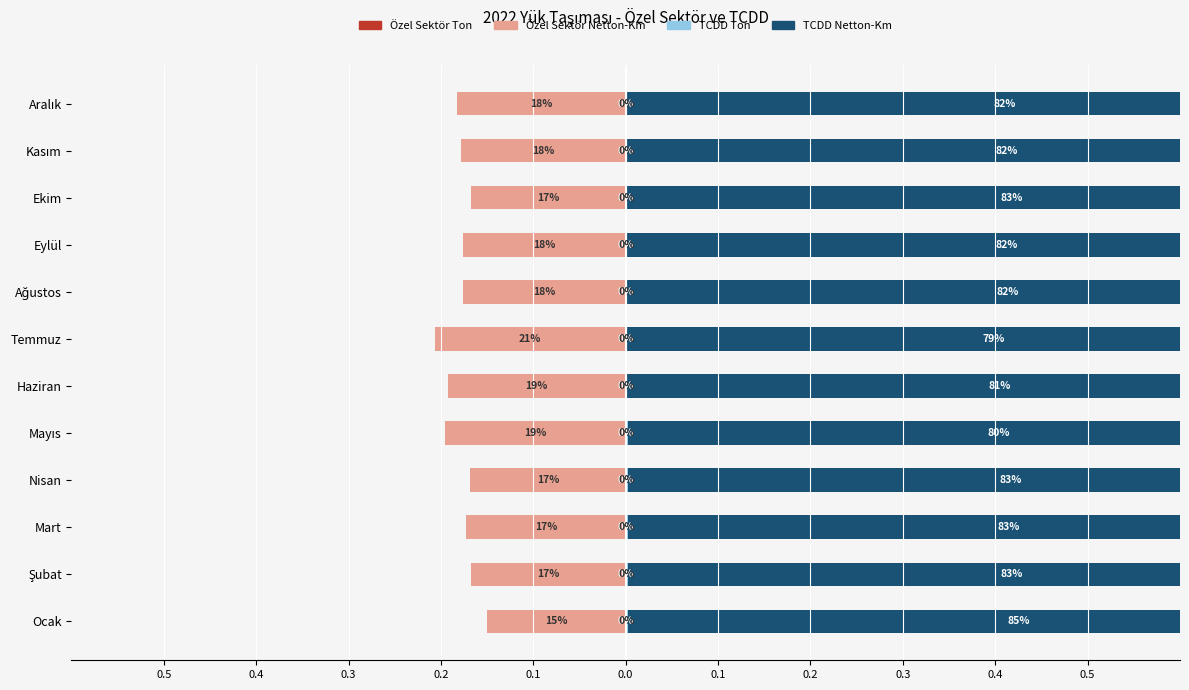

Between Mart and Şubat, which is larger?

Şubat